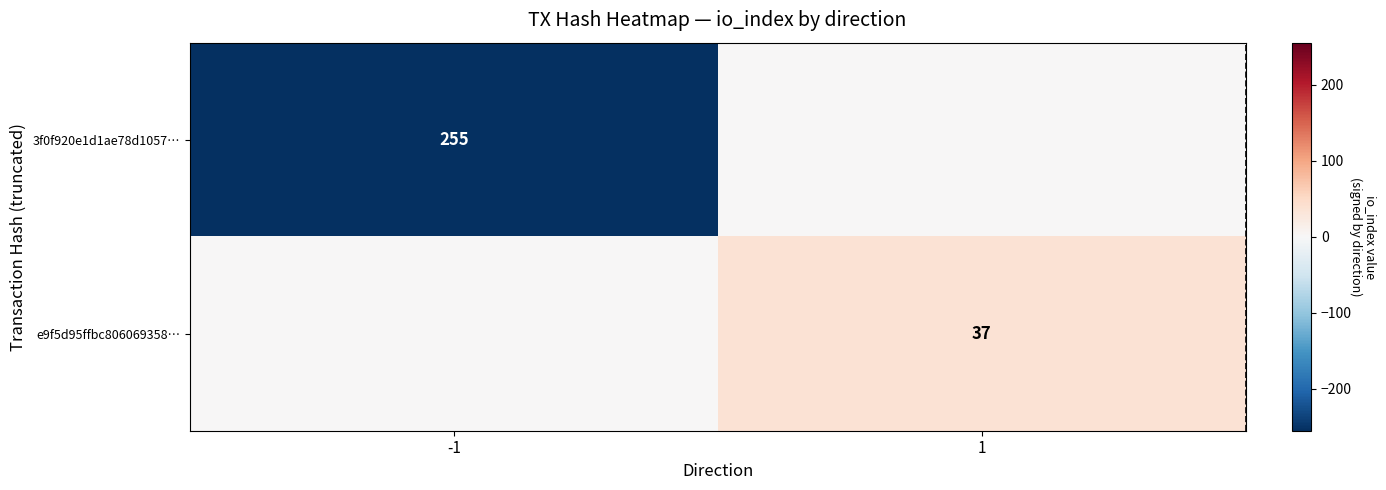

Is the value of e9f5d95ffbc806069358… at 1 greater than the value of 3f0f920e1d1ae78d1057… at -1?

No